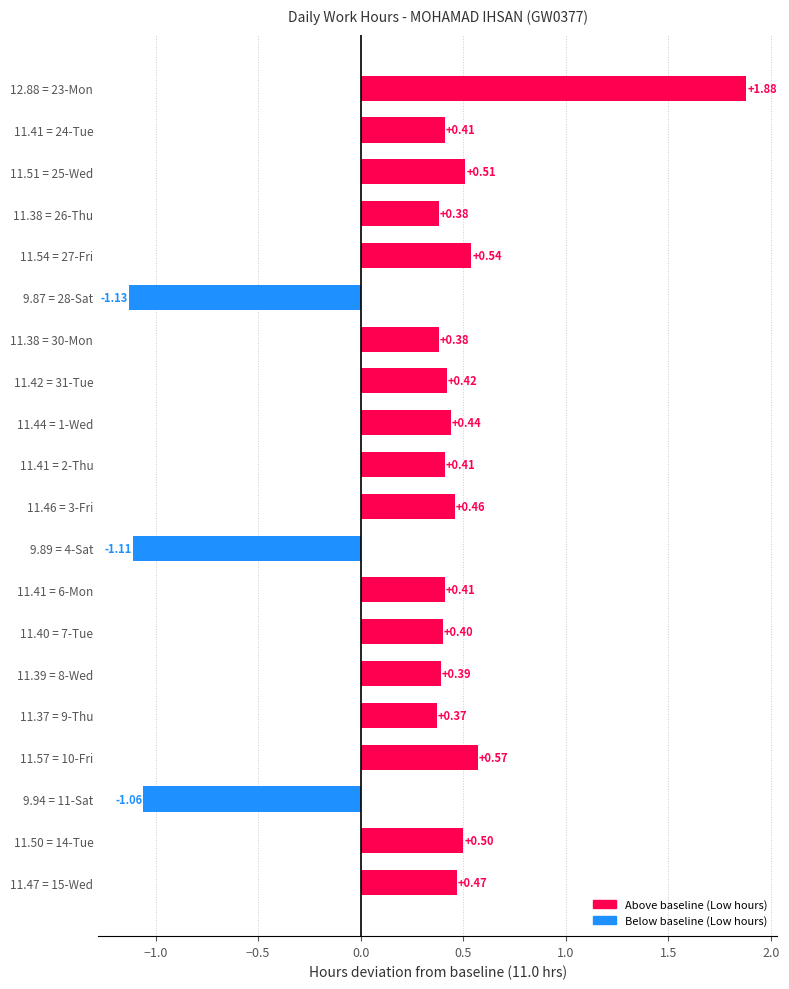

Between 9.94 = 11-Sat and 9.89 = 4-Sat, which is larger?

9.94 = 11-Sat